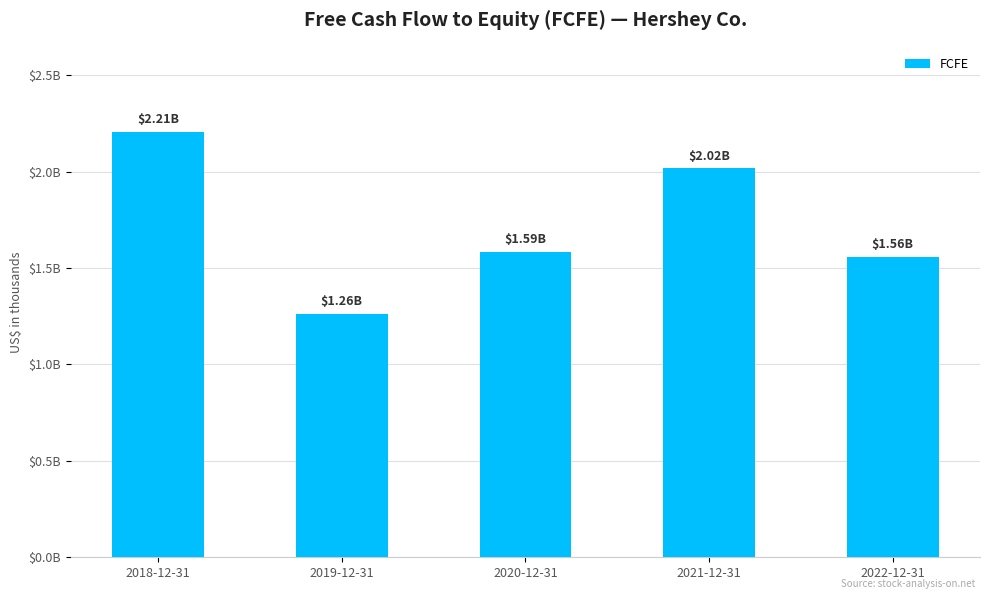

What is the change in value from 2018-12-31 to 2022-12-31?

-0.6